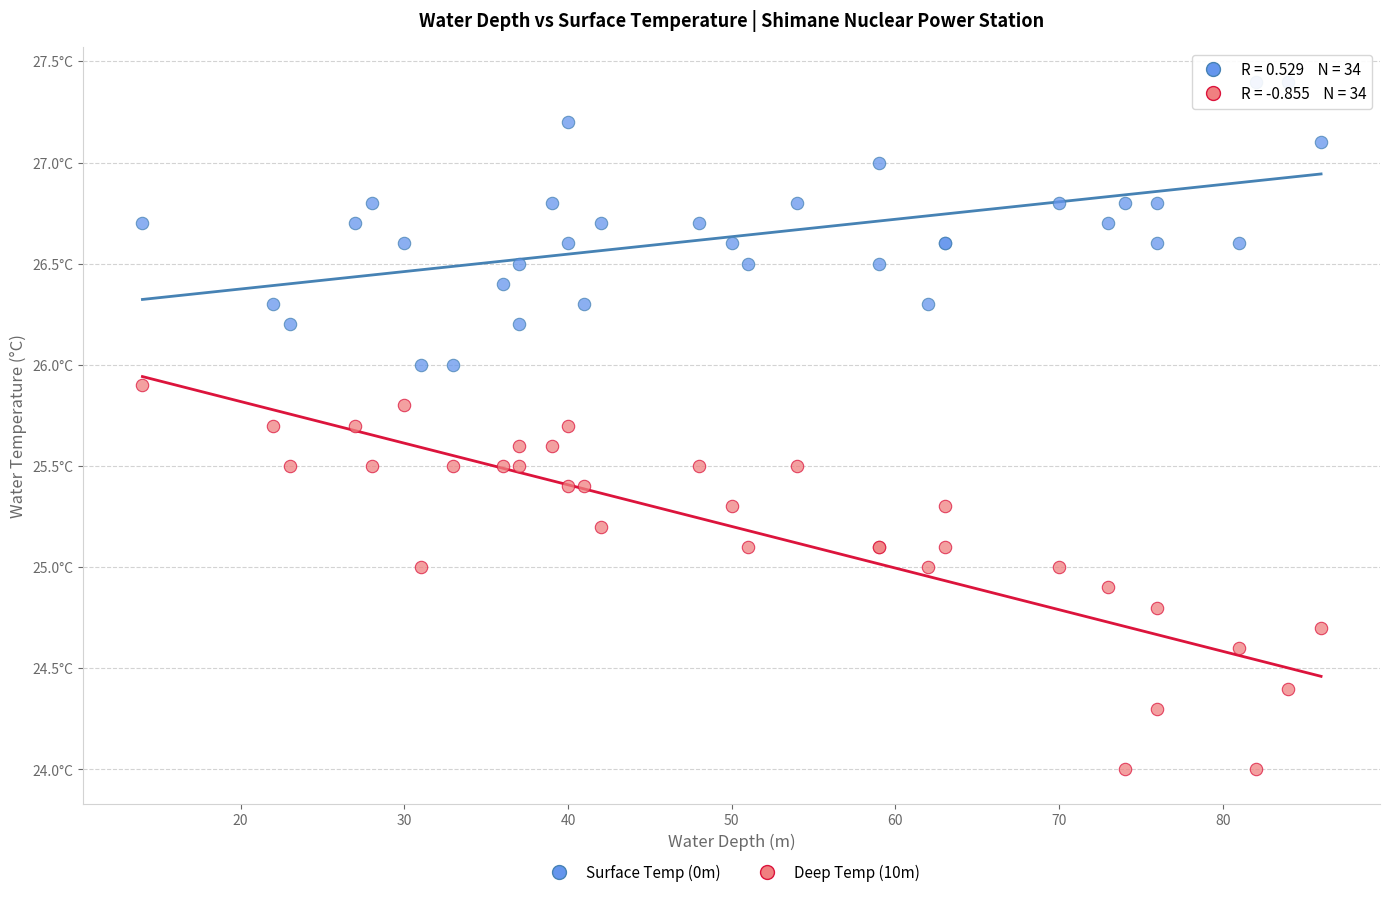

Which series has the widest spread of Y values?

Deep Temp (10m)